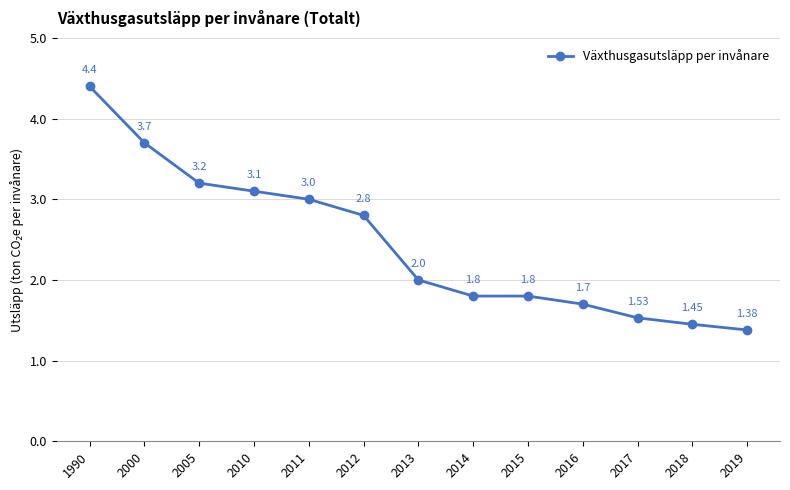

True or false: the data shows 0.9 at 2012.

False